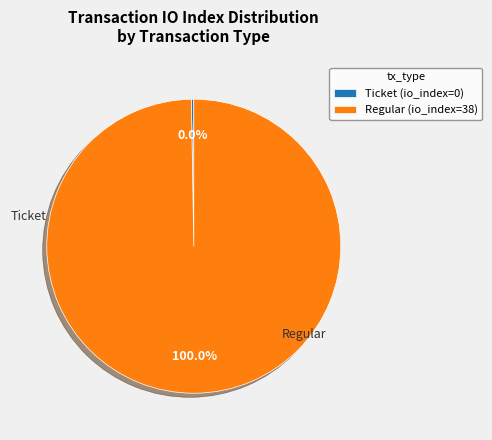

How many slices are in this pie chart?

2